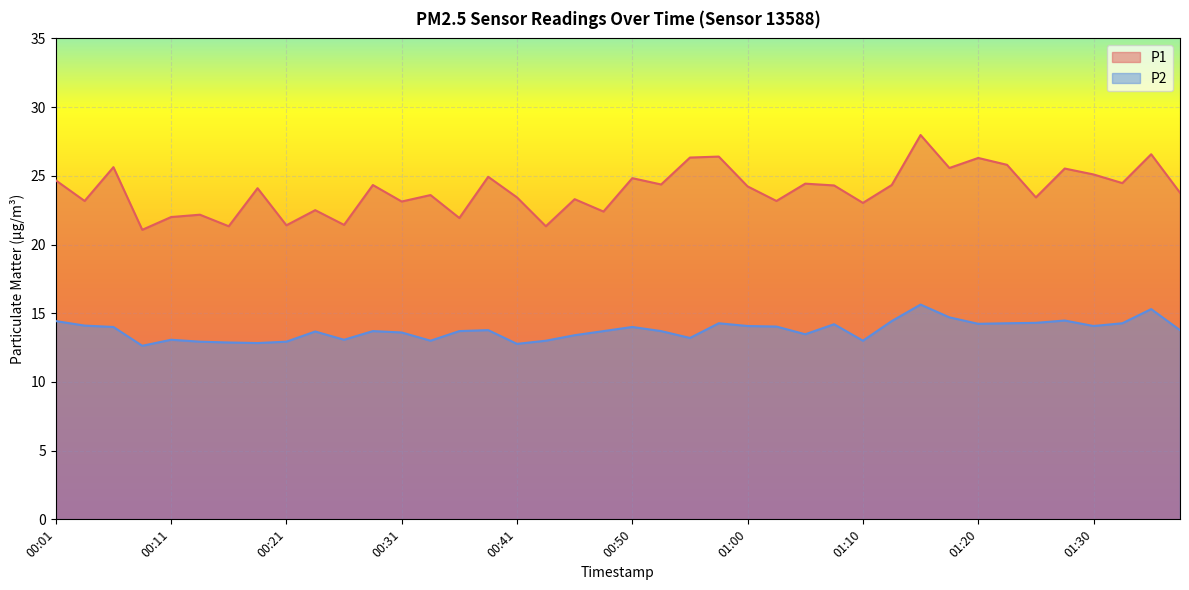

What is the value of the P1 point at the 17th from the left?

23.4